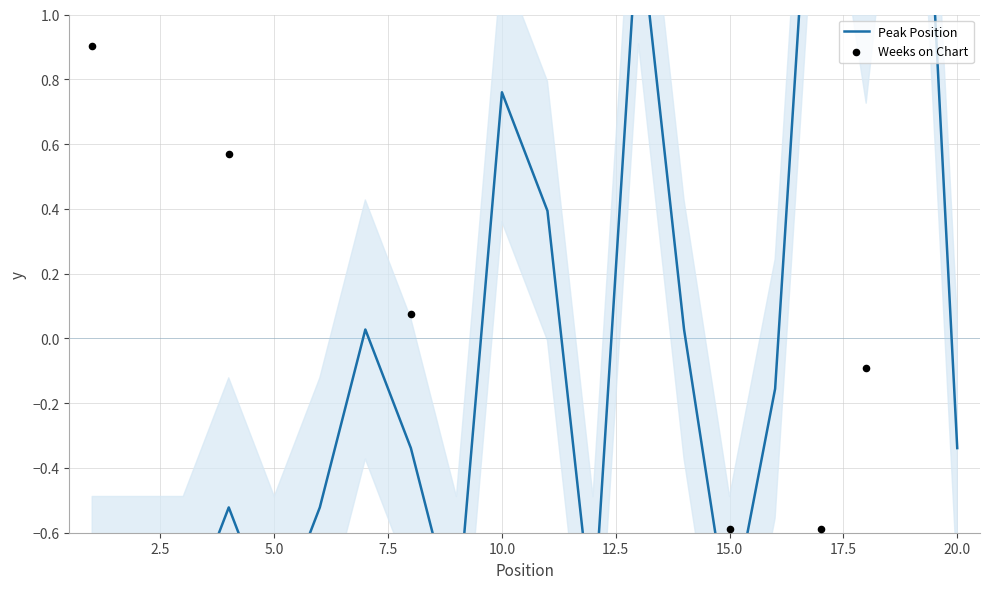

Which series reaches the minimum Y coordinate?

Weeks on Chart